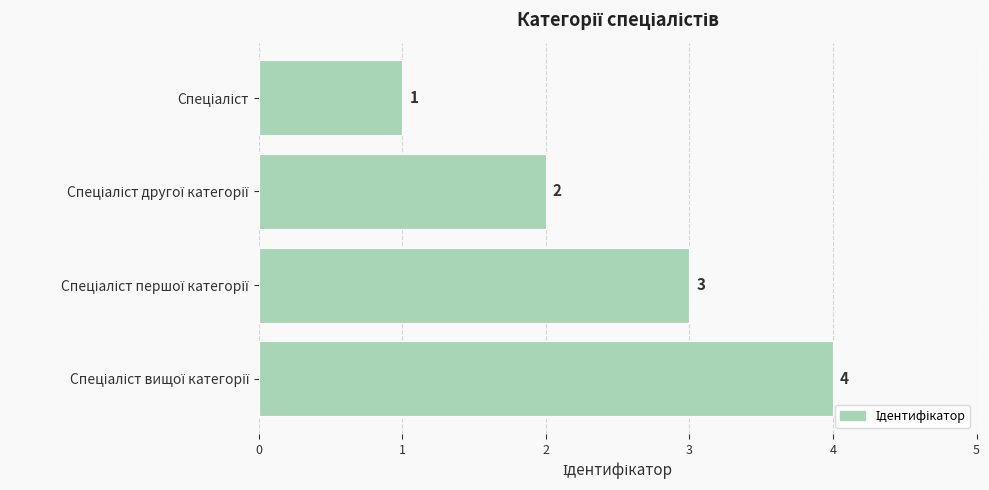

What is the sum of all values?

10